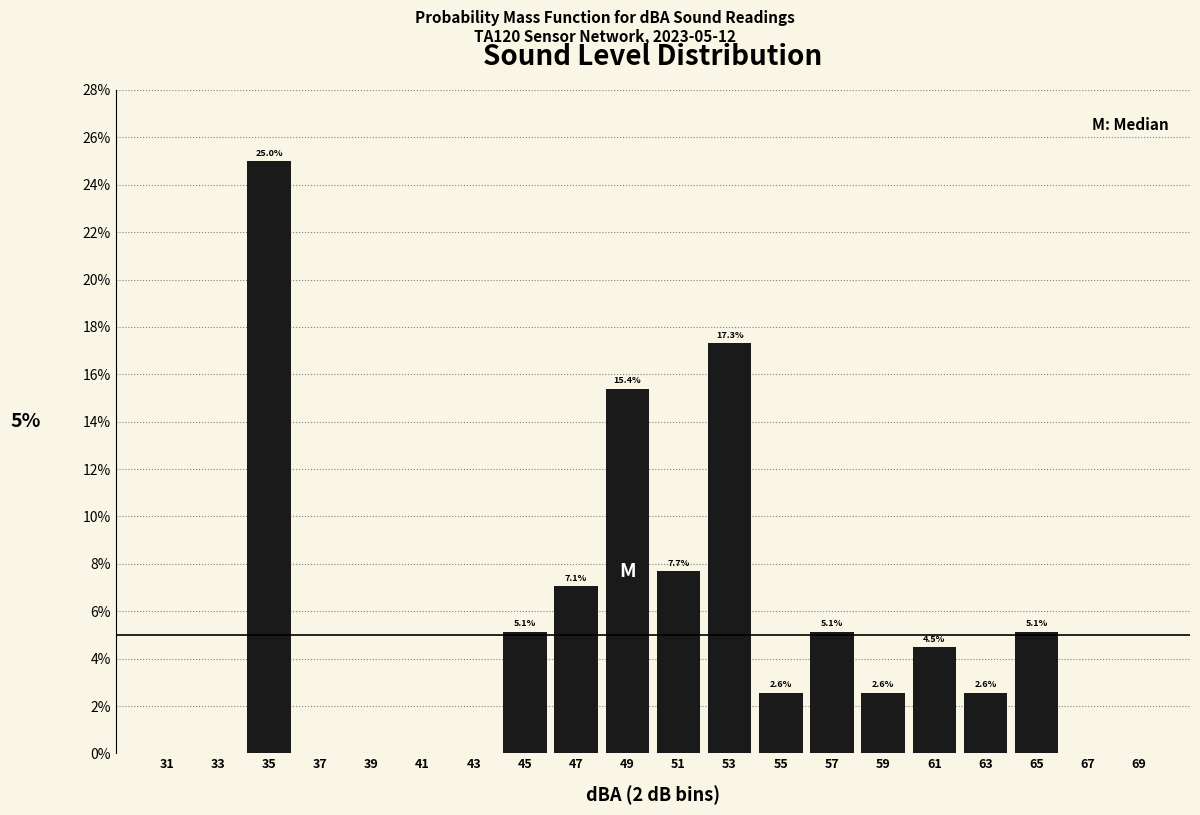

Over which range of the x-axis is the bar tallest?

34 to 36